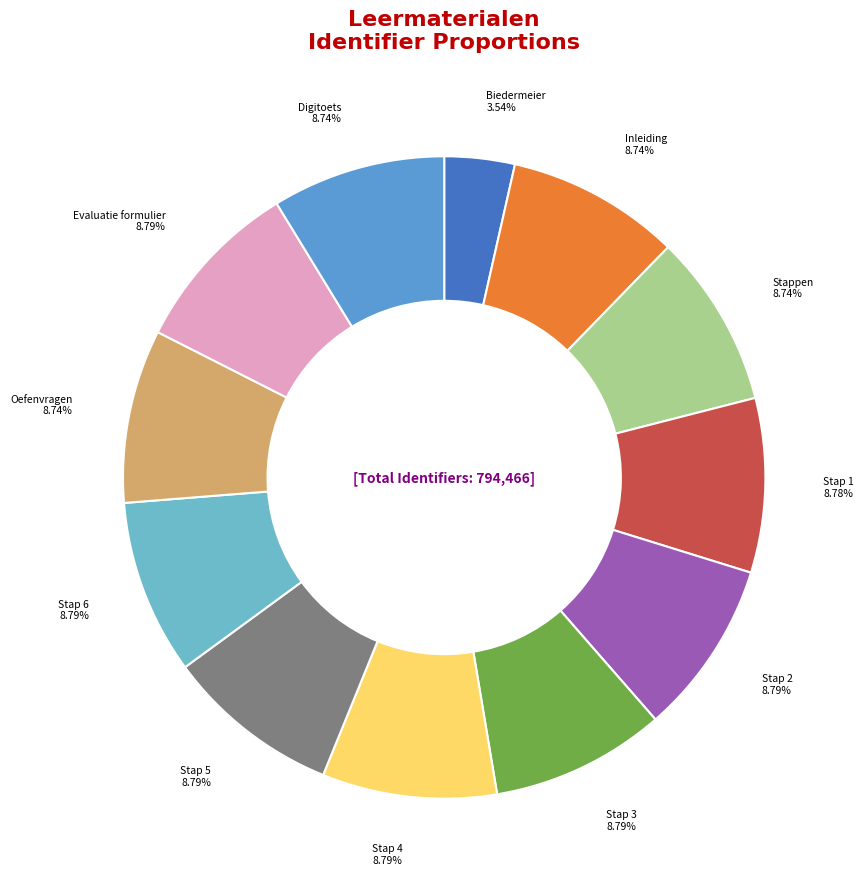

Approximately how many times larger is the value at Stappen compared to Digitoets?

1.0